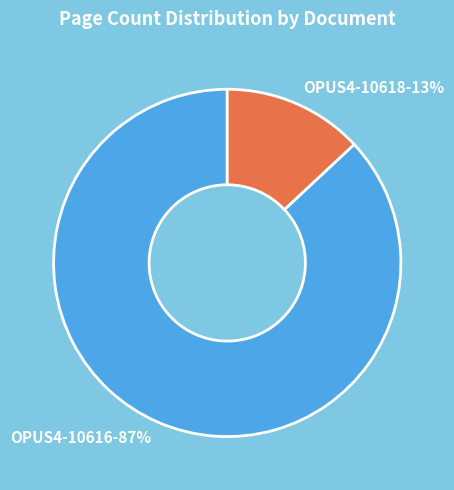

To the nearest percent, what is the combined percentage of OPUS4-10616 and OPUS4-10618?

100%